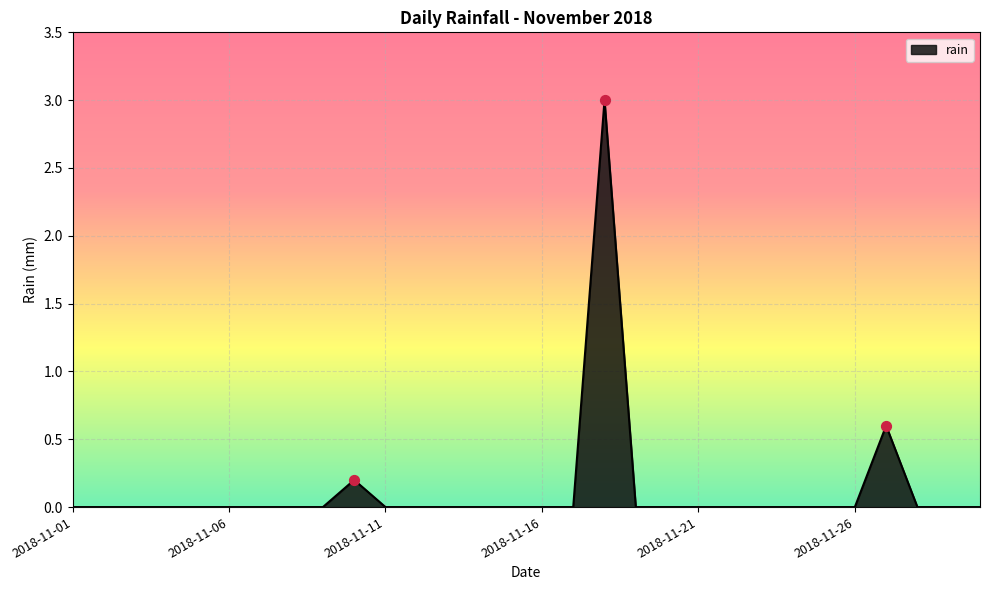

What is the difference between the maximum and minimum values?

3.0